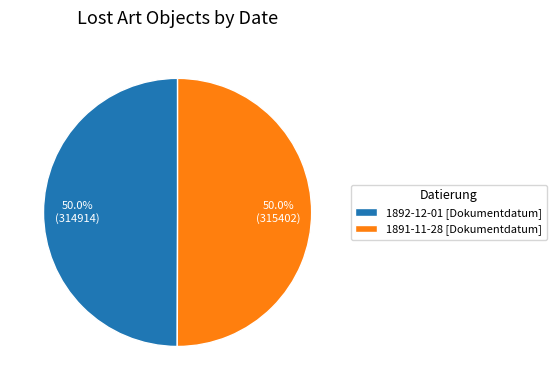

True or false: 1891-11-28 [Dokumentdatum] accounts for 50% of the total.

True